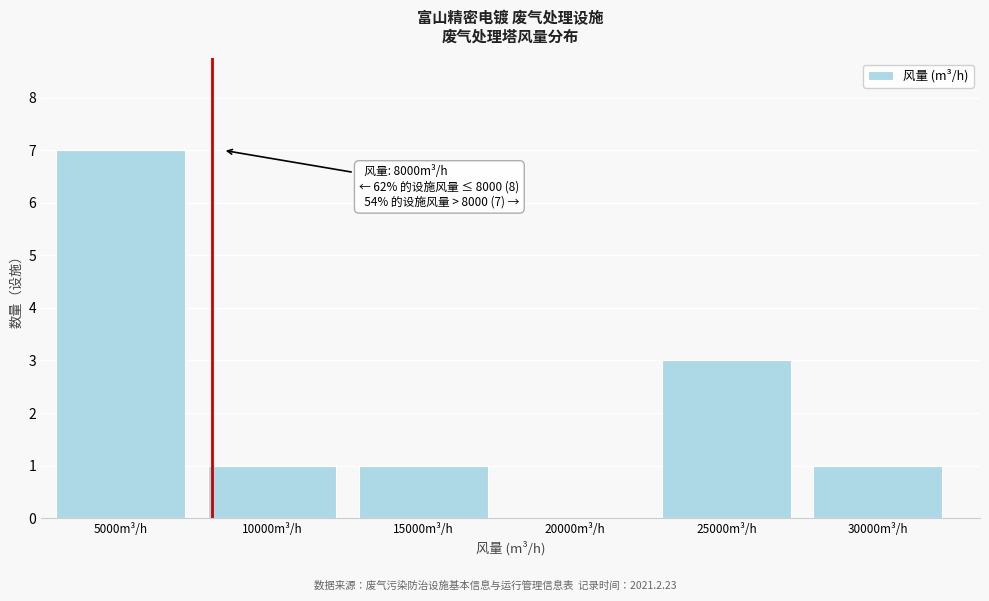

Reading left to right, transcribe all the data shown in this chart.

5000m³/h=7	10000m³/h=1	15000m³/h=1	20000m³/h=0	25000m³/h=3	30000m³/h=1